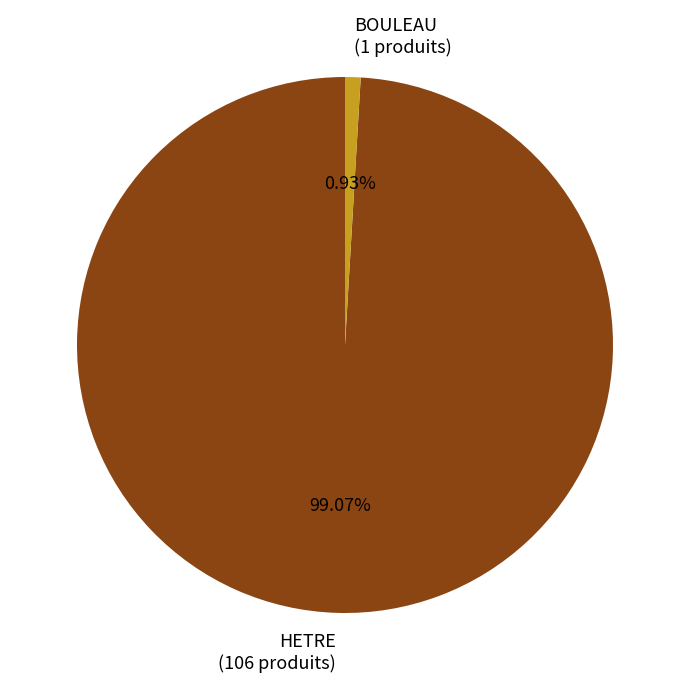

To the nearest percent, what portion does BOULEAU represent?

1%